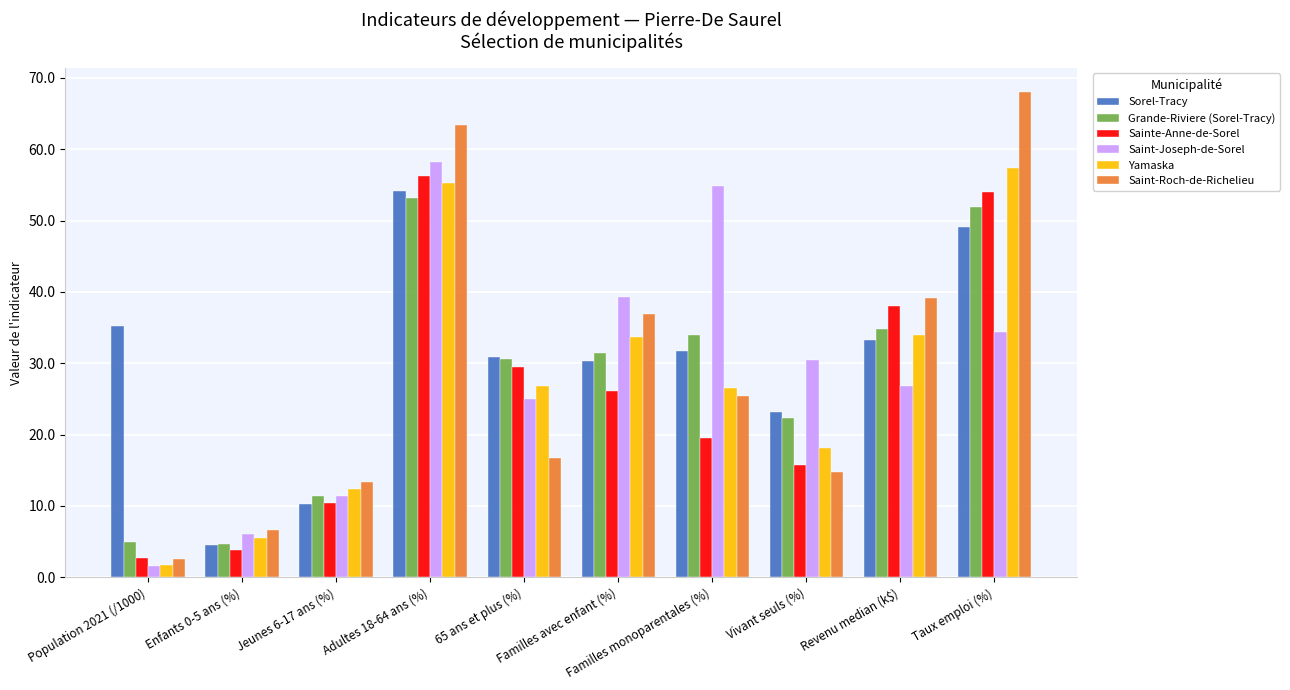

What is the sum of all Yamaska values?

271.3